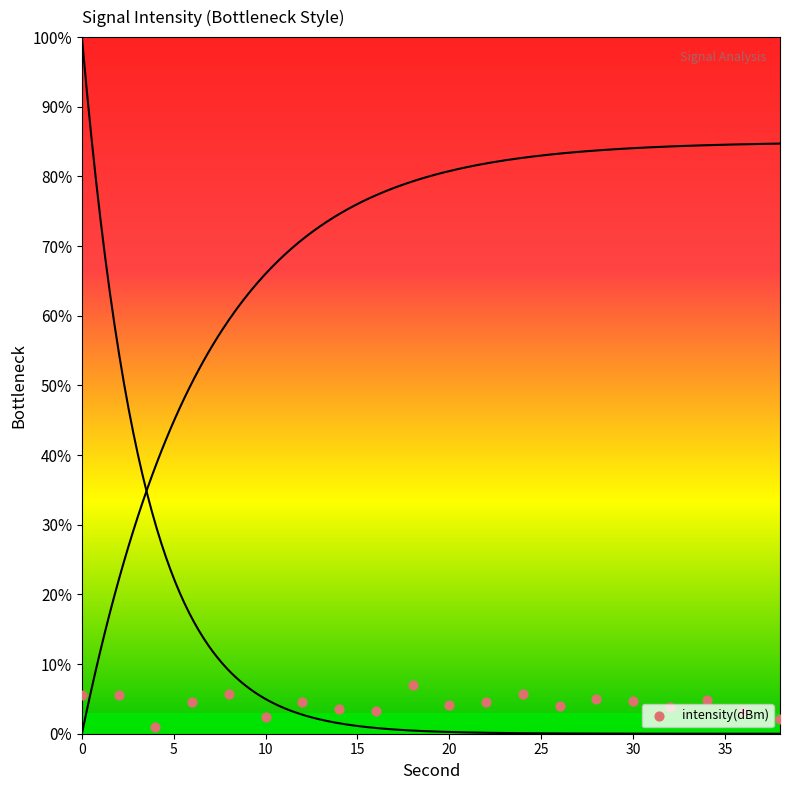

What is the change in value from 24 to 34?

-0.9